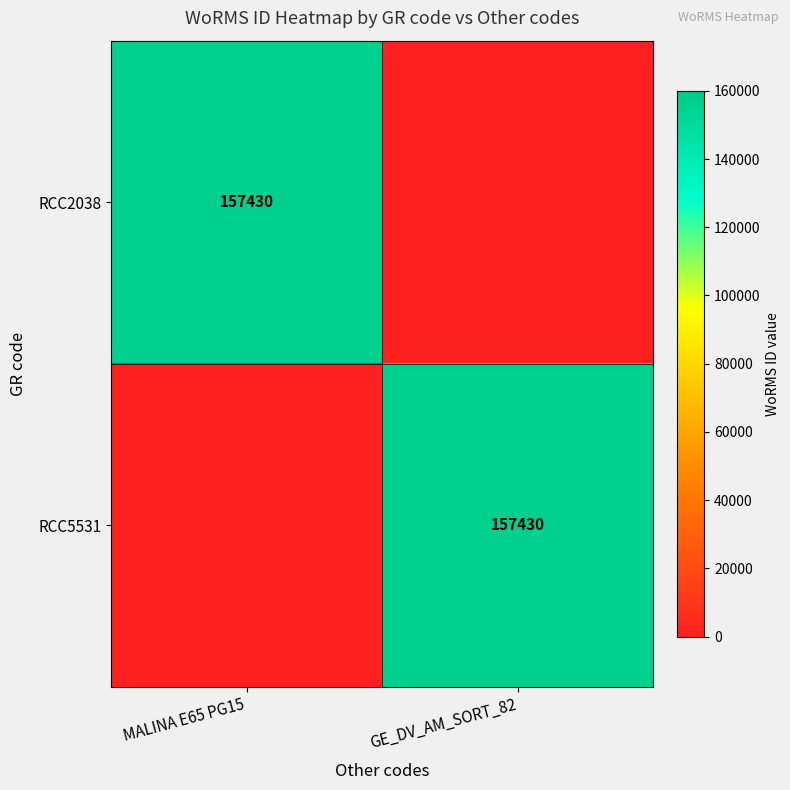

The value of RCC2038 at MALINA E65 PG15 is 93910. True or false?

False